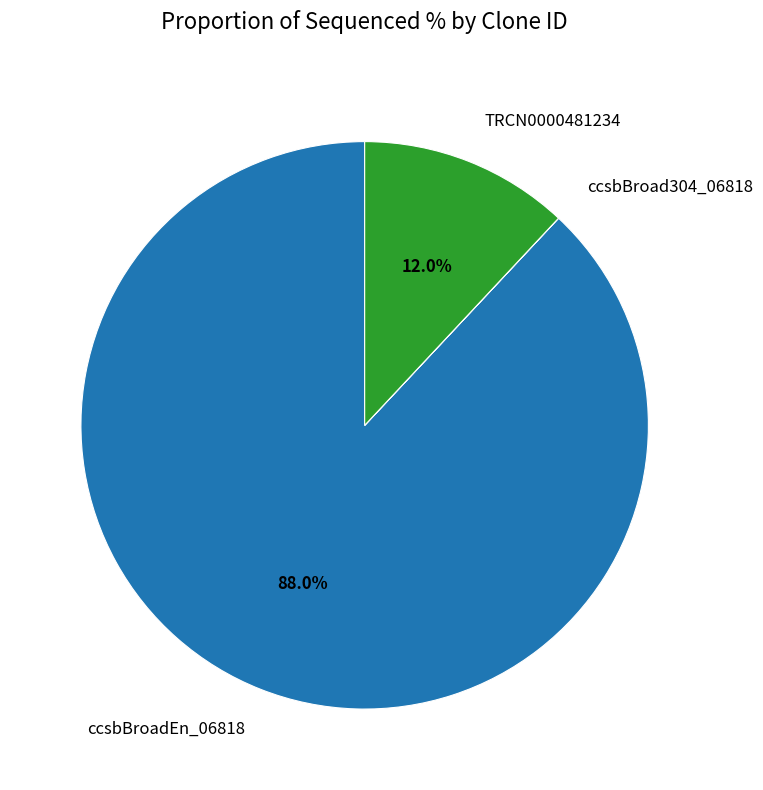

Do TRCN0000481234 and ccsbBroadEn_06818 together represent more than half of the pie?

Yes